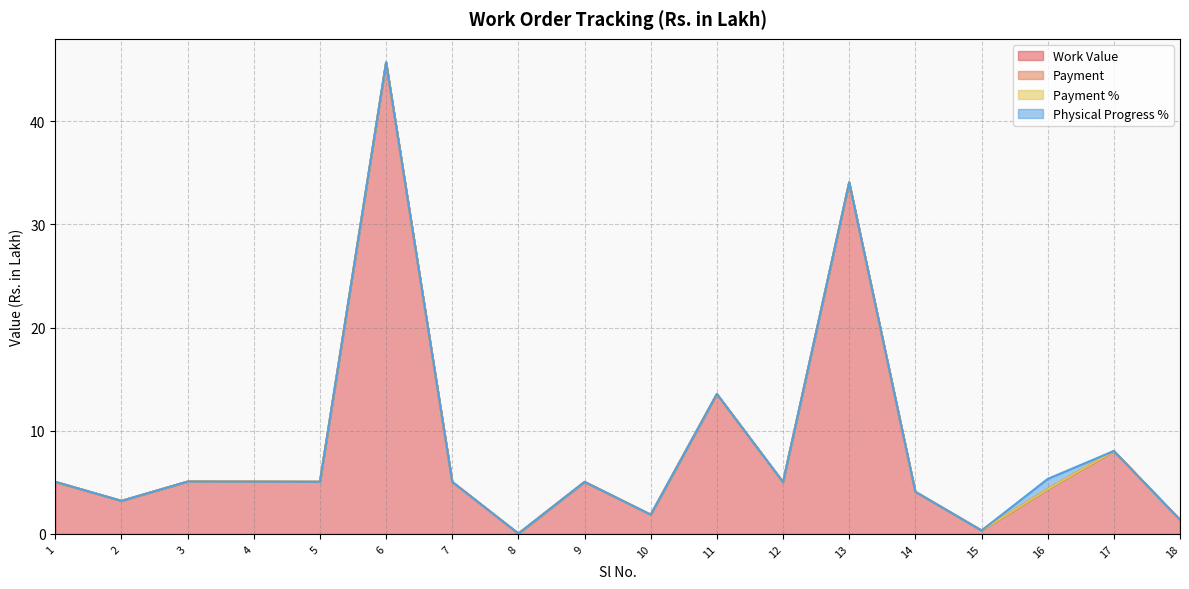

Reading left to right, list all the values displayed in this chart.

Work Value: 5.0	3.2	5.1	5.1	5.0	45.7	5.0	0.0	5.0	1.9	13.6	5.0	34.1	4.1	0.3	4.3	8.0	1.4
Payment: 0.0	0.0	0.0	0.0	0.0	0.0	0.0	0.0	0.0	0.0	0.0	0.0	0.0	0.0	0.0	0.0	0.0	0.0
Payment %: 0.0	0.0	0.0	0.0	0.0	0.0	0.0	0.0	0.0	0.0	0.0	0.0	0.0	0.0	0.0	0.0	0.0	0.0
Physical Progress %: 0.0	0.0	0.0	0.0	0.0	0.0	0.0	0.0	0.0	0.0	0.0	0.0	0.0	0.0	0.0	1.0	0.0	0.0